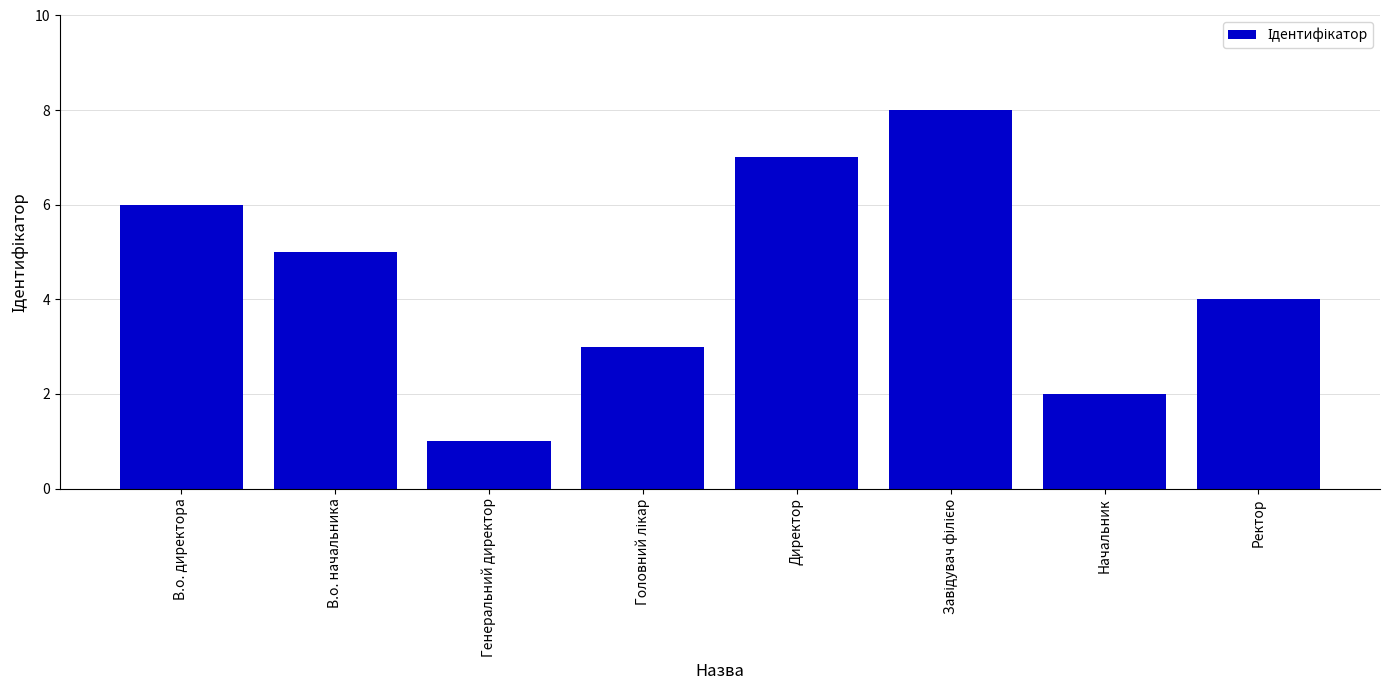

Between Начальник and Генеральний директор, which is larger?

Начальник